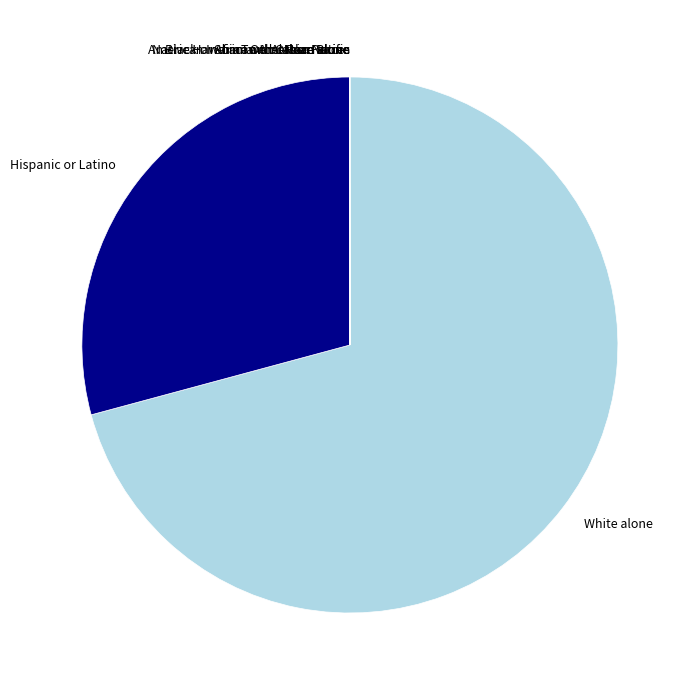

Which slice is the largest?

White alone